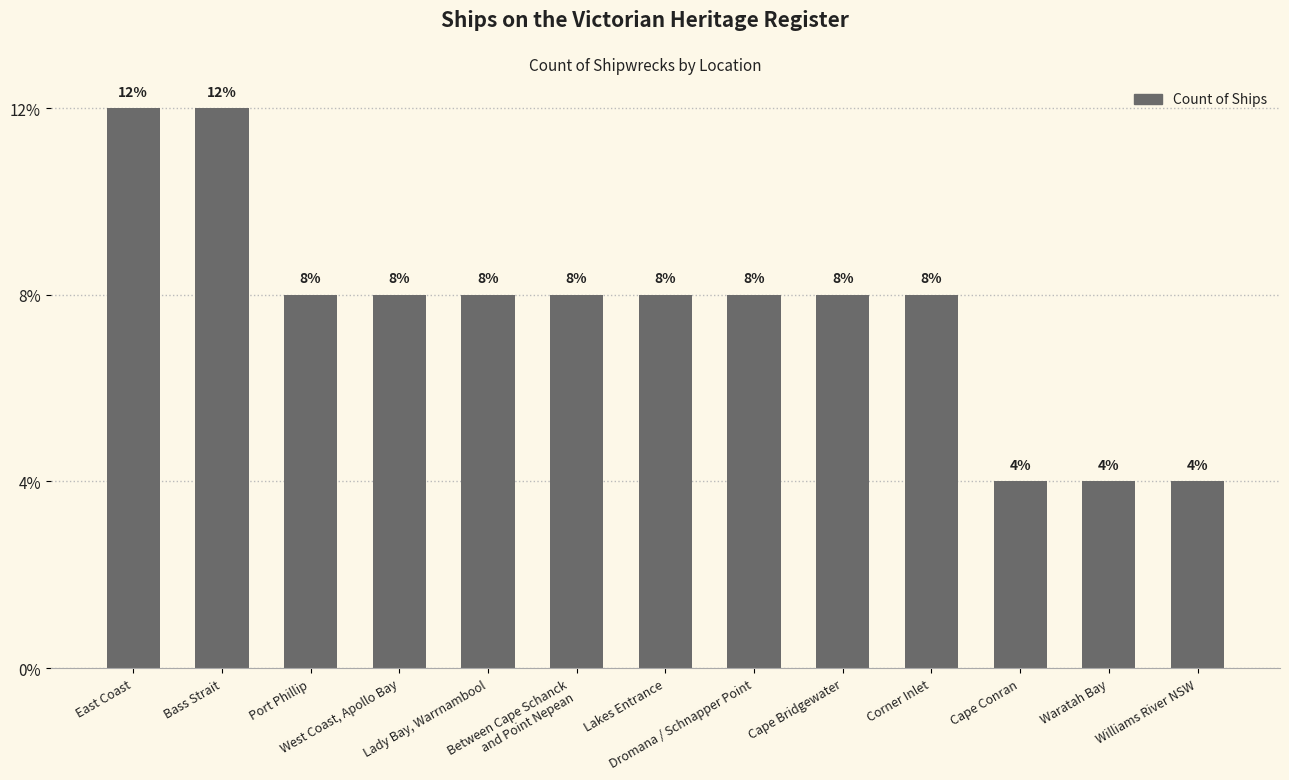

Does the chart contain any negative values?

No